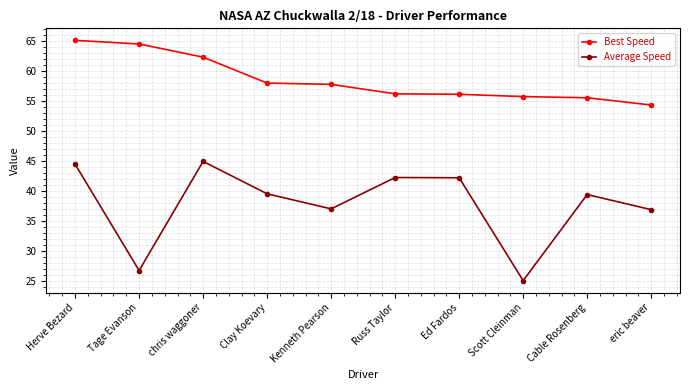

How many data points does each series have?

10